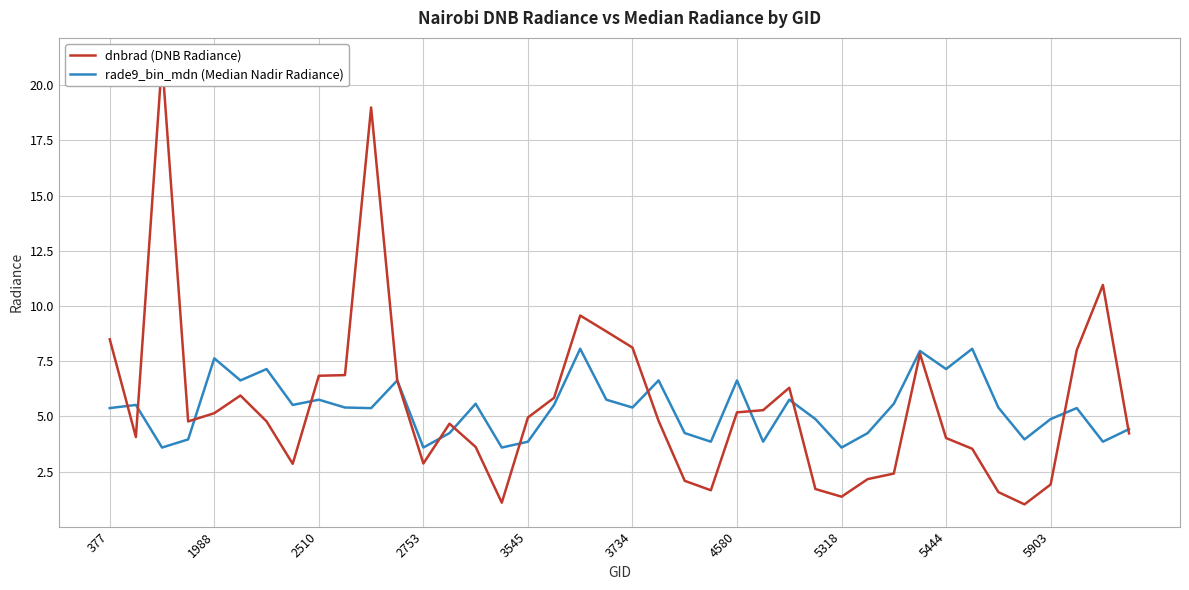

Is it true that dnbrad (DNB Radiance) equals 11.6 at 3734?

False